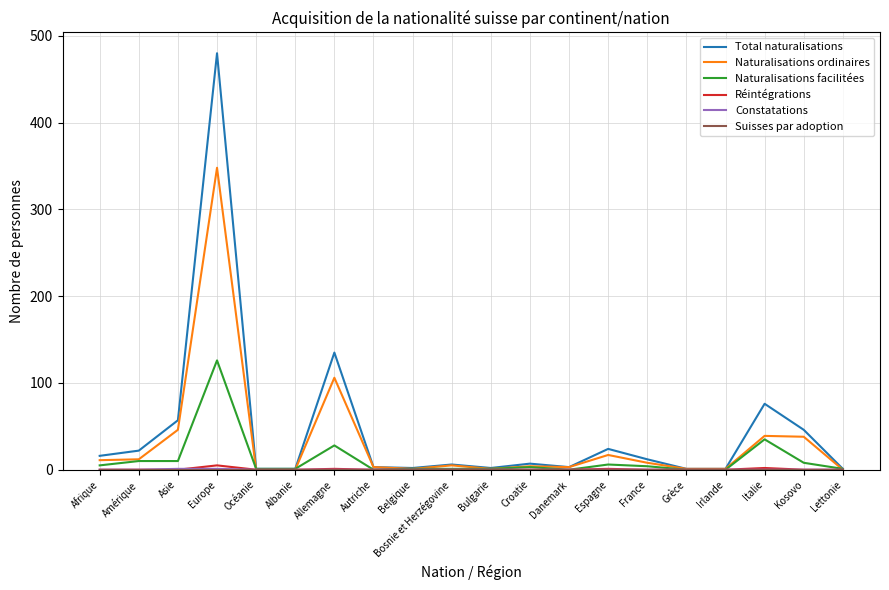

At which category is the sum across all series the highest?

Europe